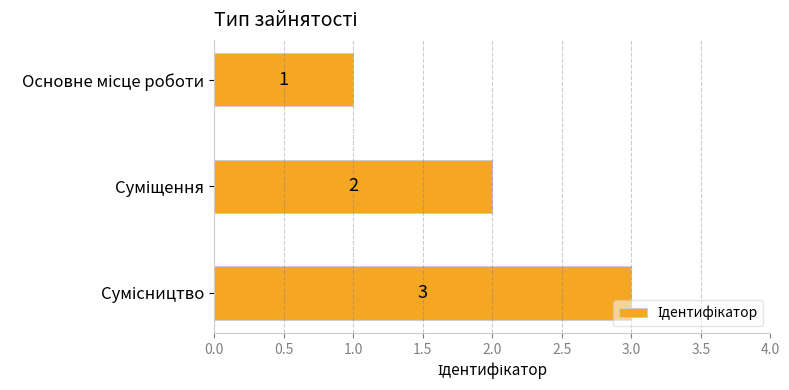

What is the sum of all values?

6